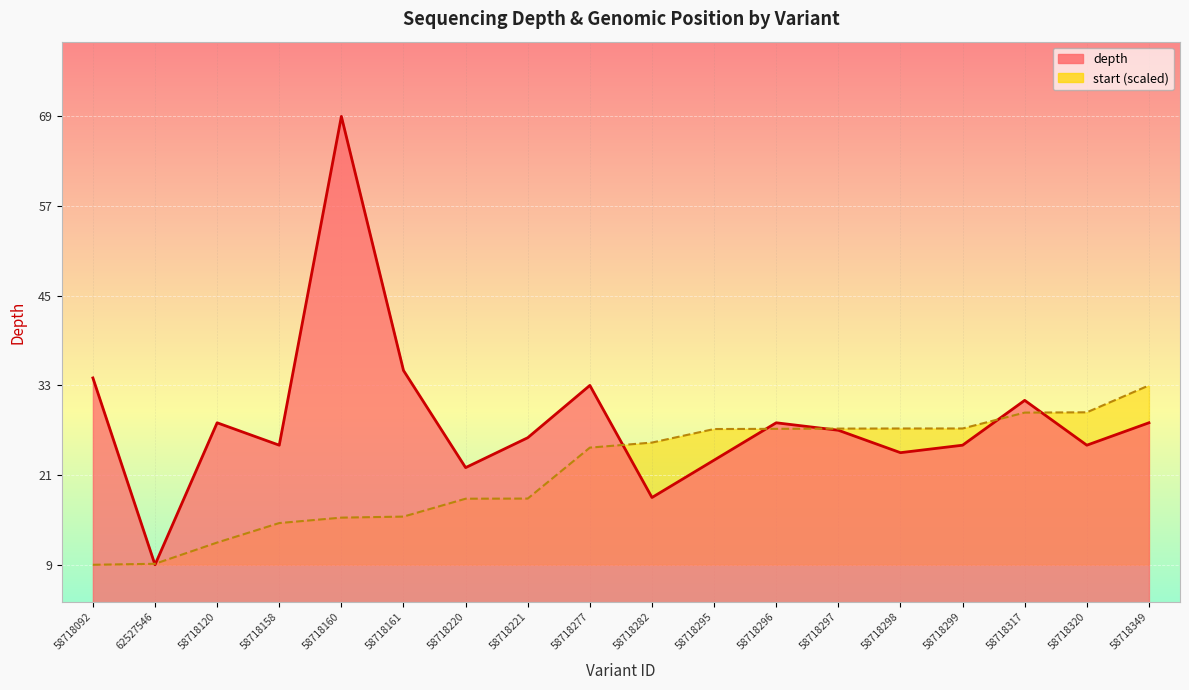

Which series ends up on top after the final intersection of start and depth?

start